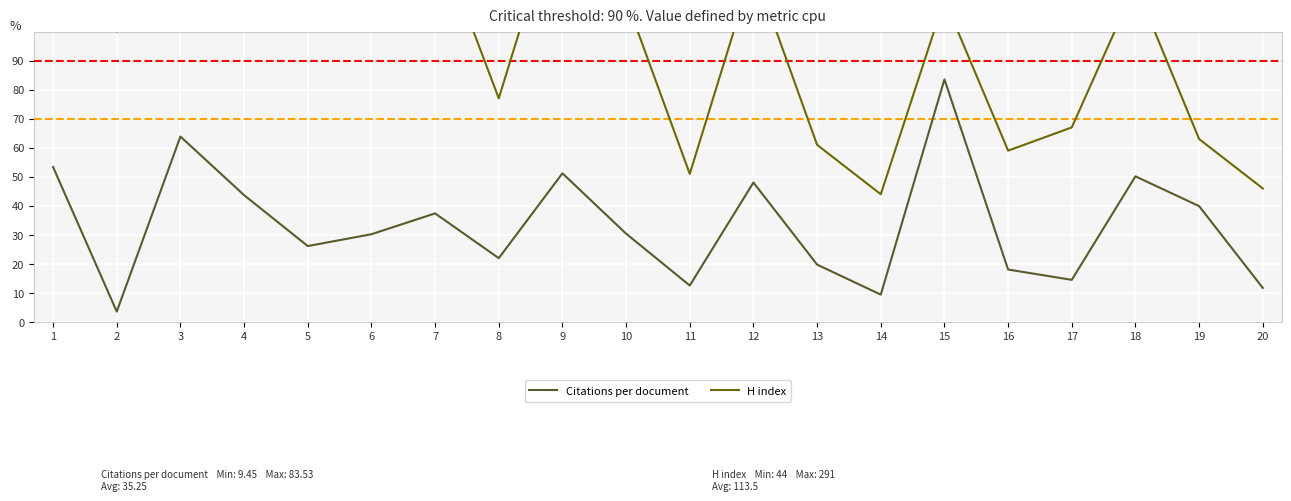

The H index series shows 204.3 at 7. True or false?

False